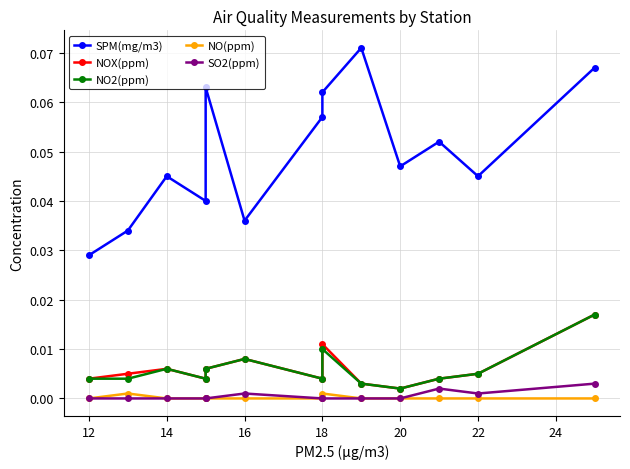

Which series has the largest total across all categories?

SPM(mg/m3)